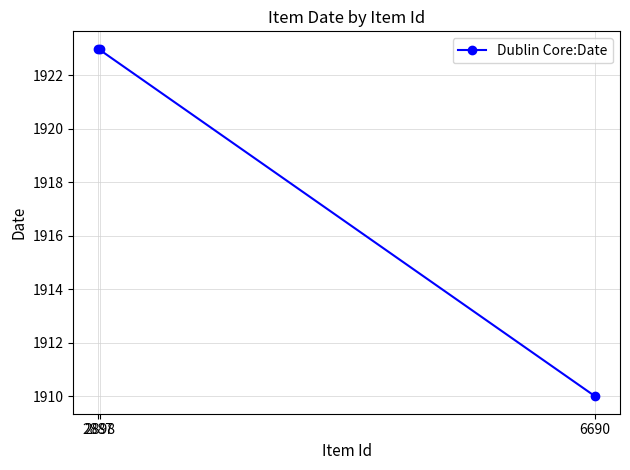

Count the number of data series in this chart.

1